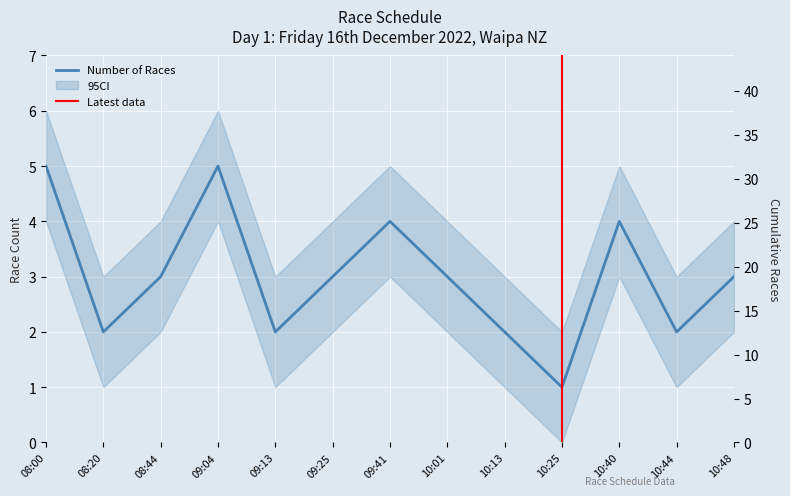

Between 08:20 and 10:44, which is larger?

08:20